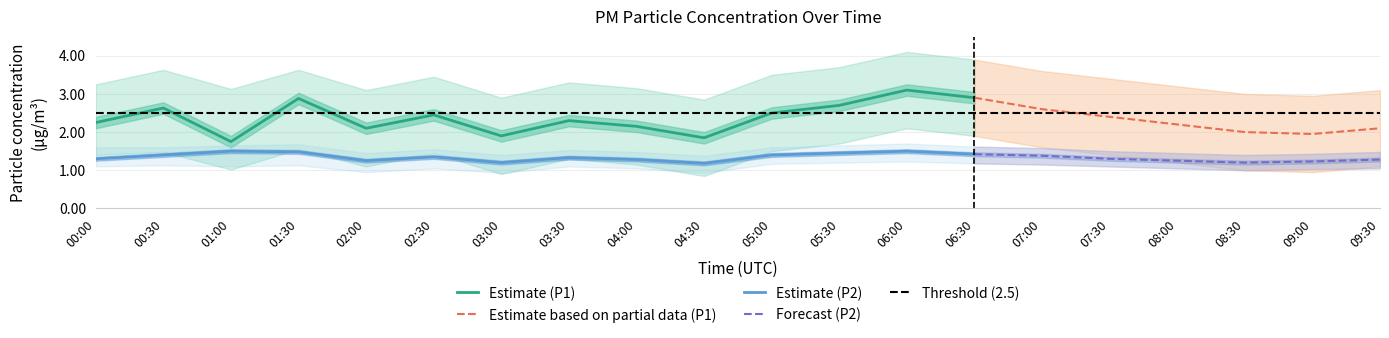

What is the average value of the P2_upper series?

1.5